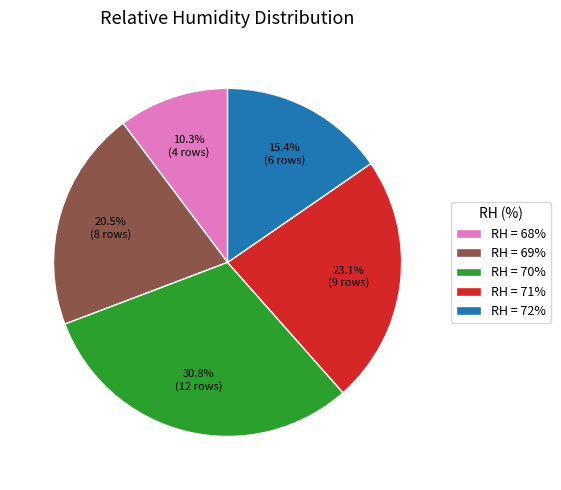

Does any single category account for the majority?

No